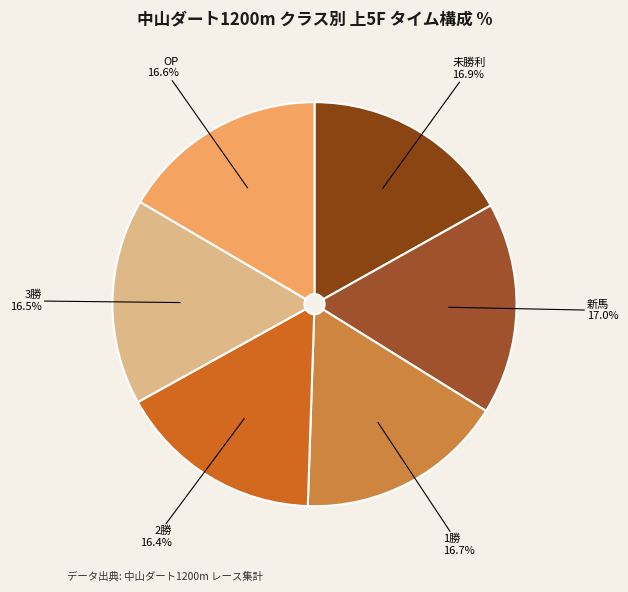

Approximately how many times larger is the value at 未勝利 compared to 2勝?

1.0